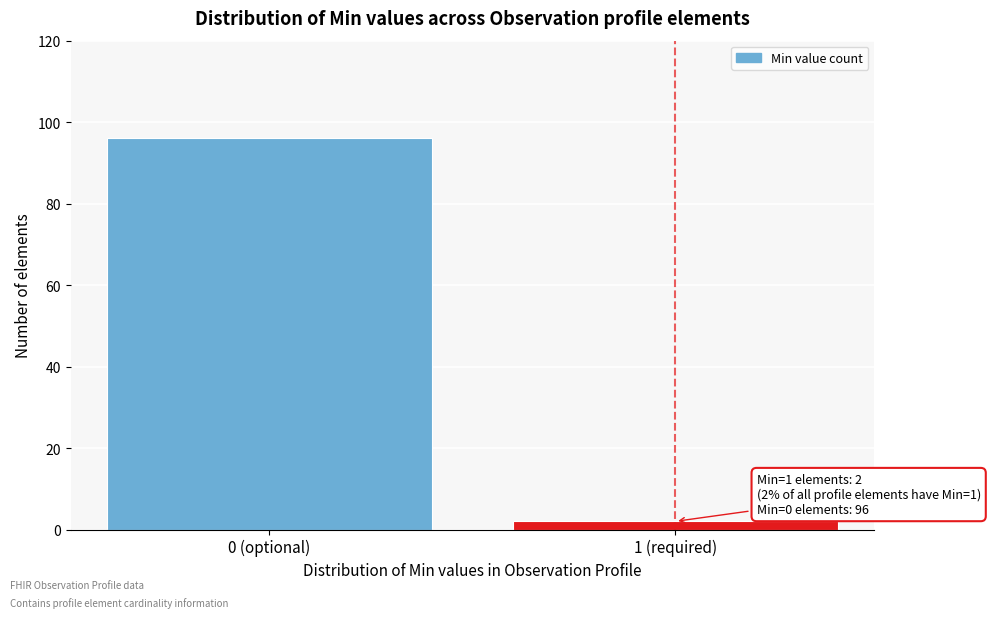

Reading left to right, transcribe all the data shown in this chart.

96	2